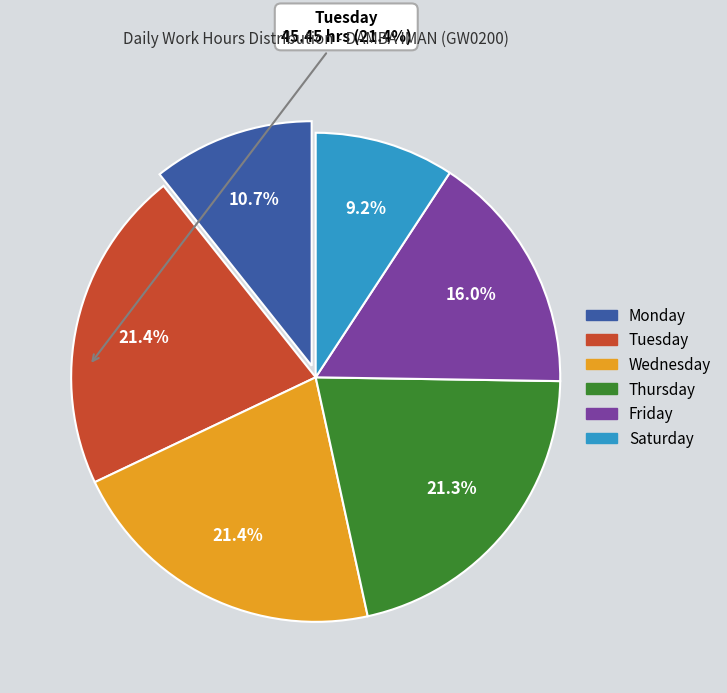

Does any single category account for the majority?

No